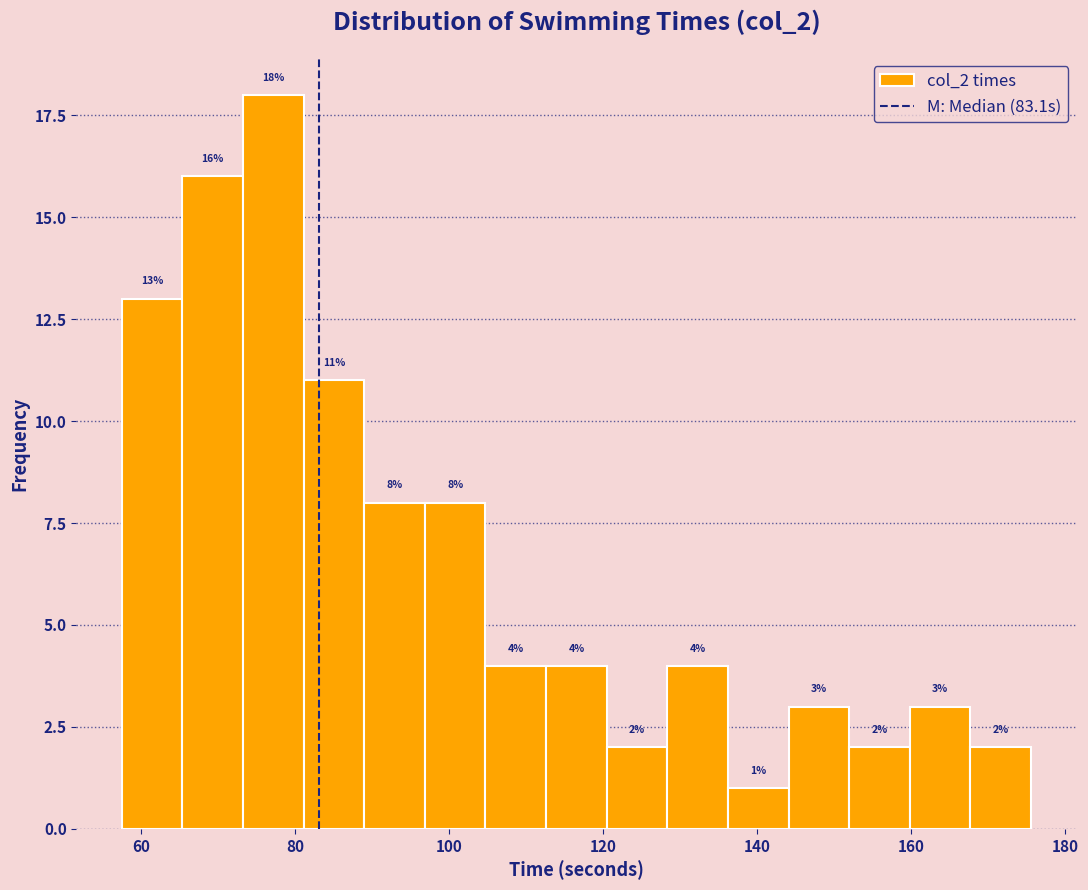

Read against the x-axis, roughly where is the centre of the tallest bar?

78